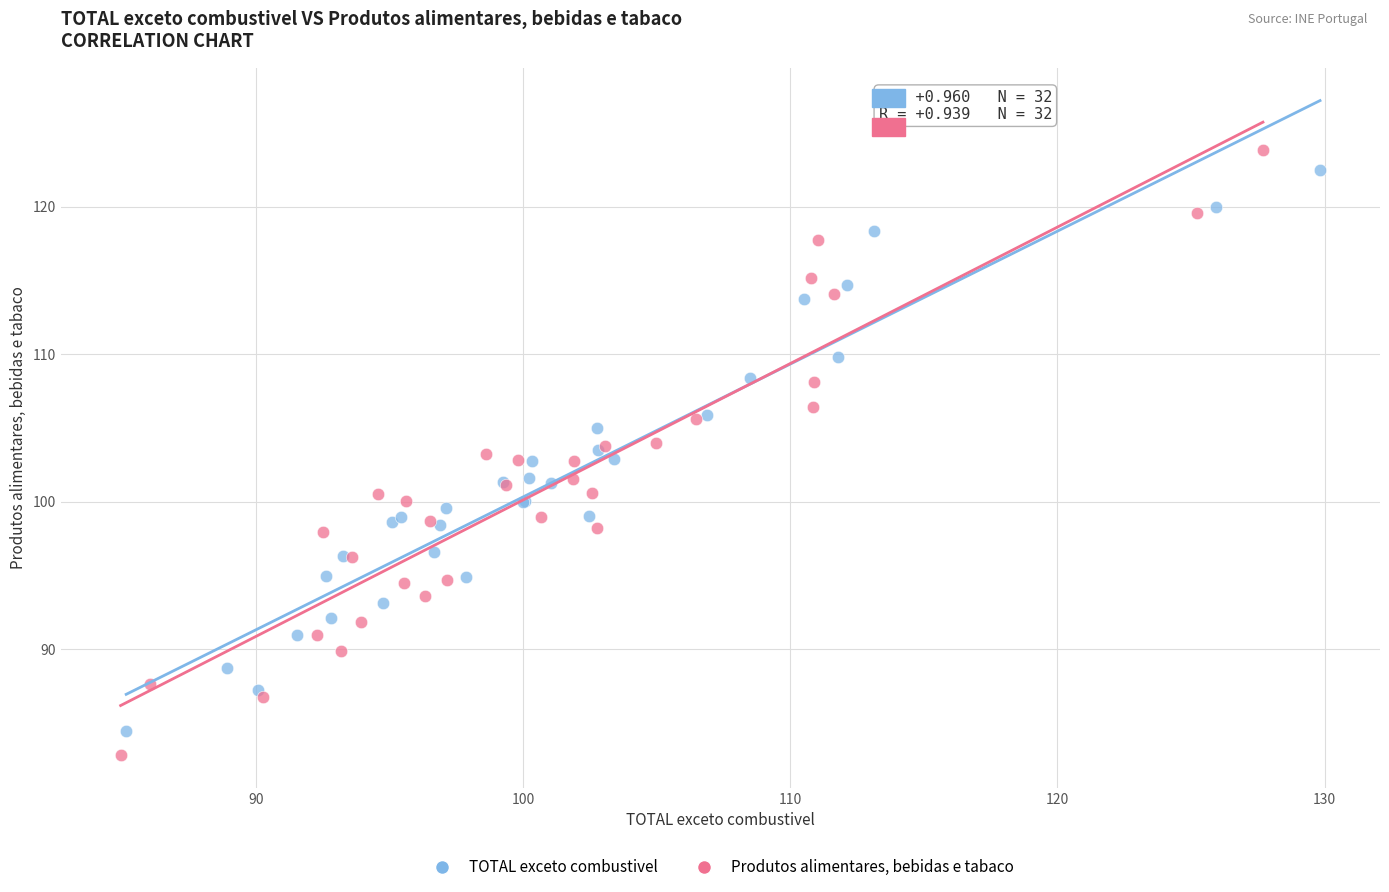

Which series has the widest spread of Y values?

Produtos alimentares, bebidas e tabaco